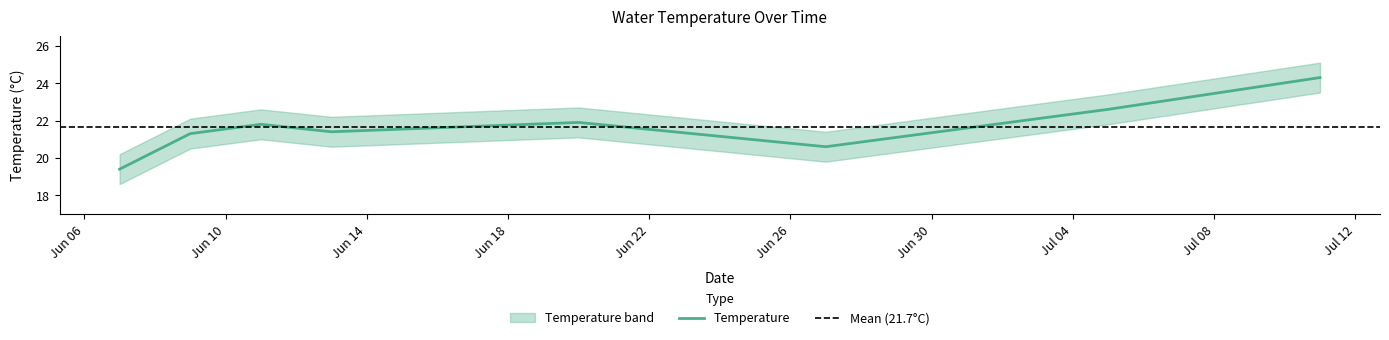

What position from the left is 06/11/2017?

3